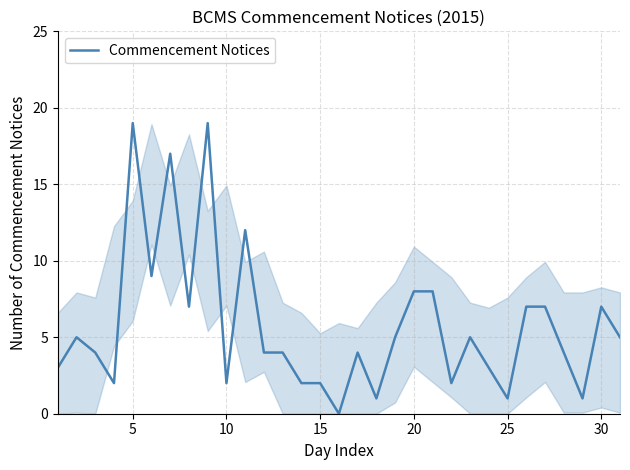

What is the maximum value shown in the chart?

19